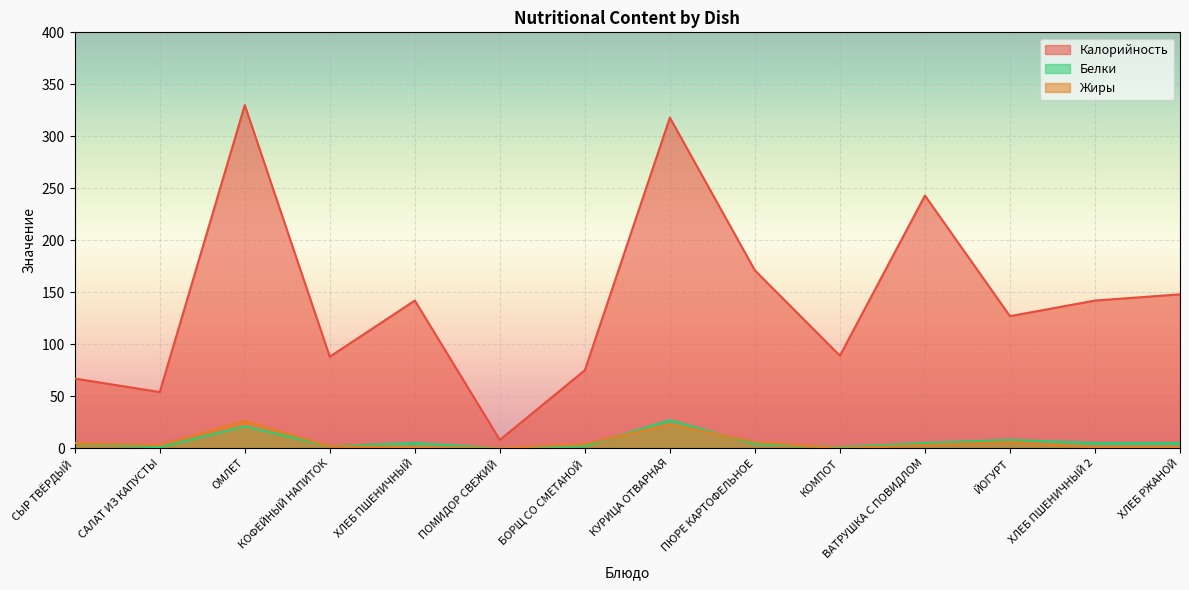

Is the value of Жиры at ПЮРЕ КАРТОФЕЛЬНОЕ greater than the value of Белки at КОМПОТ?

Yes